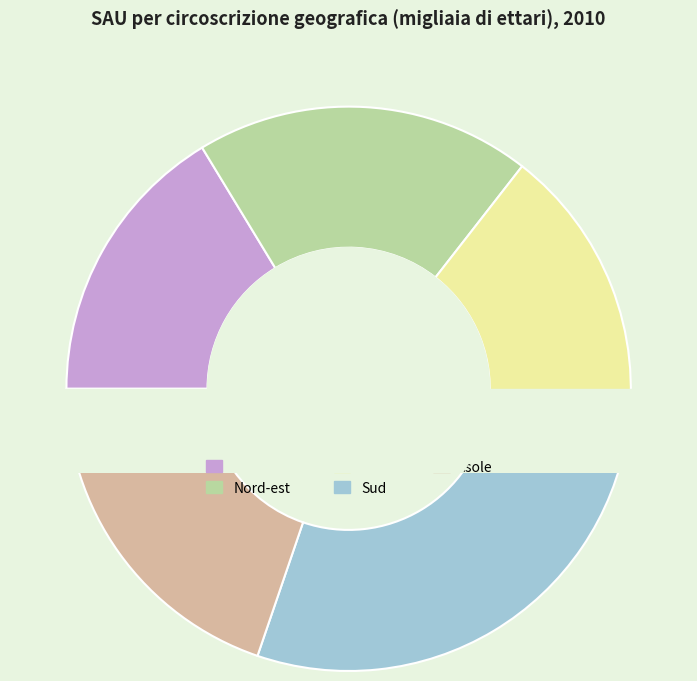

Is there any slice that represents more than half of the pie?

No